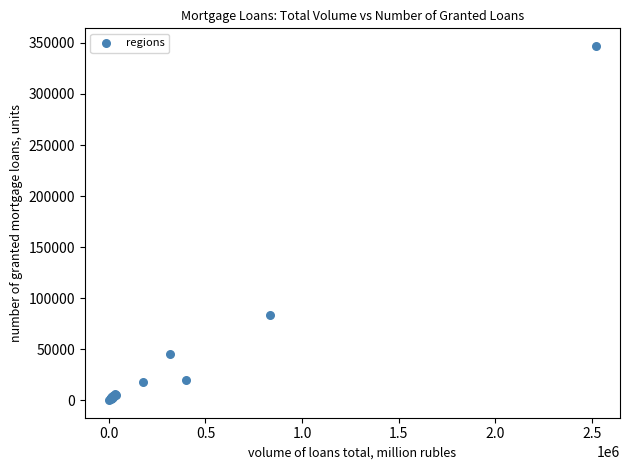

What Y value in the scatter plot is closest to 173547?

83202